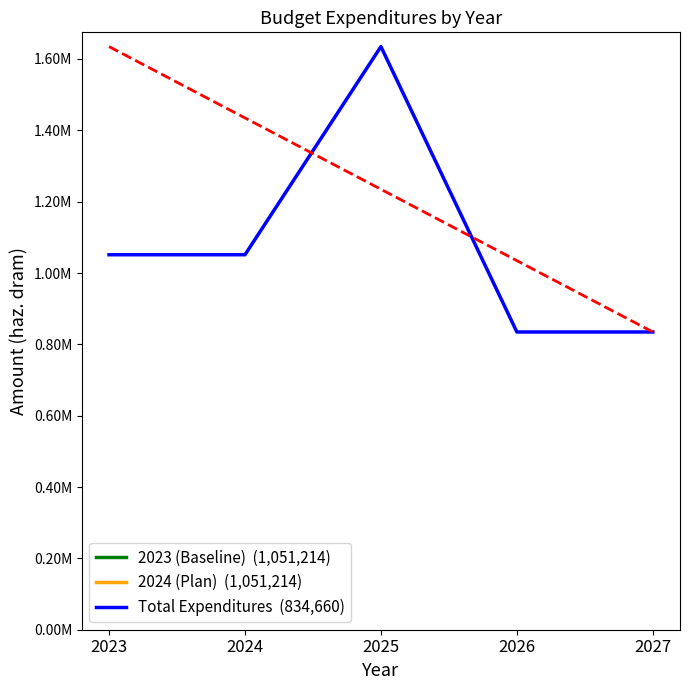

Reading right to left, transcribe all the data shown in this chart.

834660.1	834660.1	1634684.3	1051213.5	1051213.5